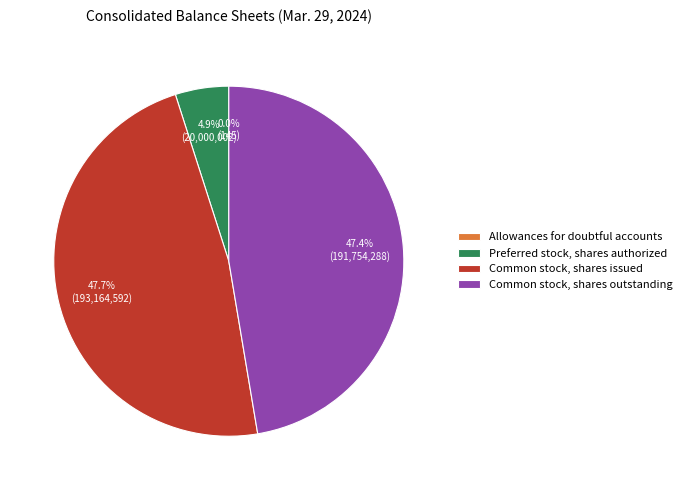

Which has a higher value, Common stock, shares outstanding or Preferred stock, shares authorized?

Common stock, shares outstanding